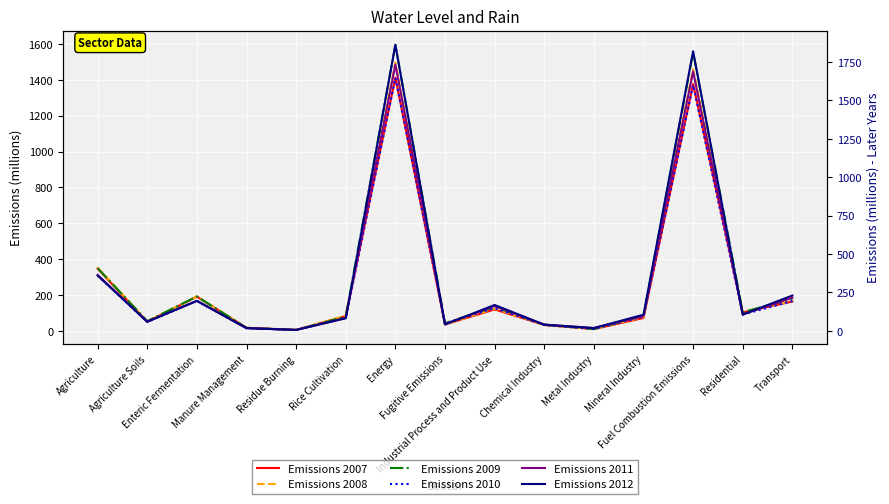

Reading left to right, what are all the values shown in this chart?

Emissions 2007: Agriculture=347.6	Agriculture Soils=50.6	Enteric Fermentation=191.5	Manure Management=17.3	Residue Burning=5.7	Rice Cultivation=82.5	Energy=1411.9	Fugitive Emissions=35.9	Industrial Process and Product Use=119.9	Chemical Industry=33.2	Metal Industry=10.2	Mineral Industry=72.2	Fuel Combustion Emissions=1376.0	Residential=103.5	Transport=164.1
Emissions 2008: Agriculture=353.3	Agriculture Soils=52.9	Enteric Fermentation=191.8	Manure Management=17.3	Residue Burning=5.6	Rice Cultivation=85.7	Energy=1495.7	Fugitive Emissions=36.8	Industrial Process and Product Use=124.2	Chemical Industry=33.0	Metal Industry=10.9	Mineral Industry=76.8	Fuel Combustion Emissions=1459.0	Residential=104.2	Transport=167.9
Emissions 2009: Agriculture=349.7	Agriculture Soils=54.6	Enteric Fermentation=192.1	Manure Management=17.3	Residue Burning=5.4	Rice Cultivation=80.4	Energy=1595.0	Fugitive Emissions=43.1	Industrial Process and Product Use=133.3	Chemical Industry=35.3	Metal Industry=10.2	Mineral Industry=84.2	Fuel Combustion Emissions=1551.9	Residential=104.7	Transport=179.2
Emissions 2010: Agriculture=359.7	Agriculture Soils=58.1	Enteric Fermentation=195.0	Manure Management=17.7	Residue Burning=5.9	Rice Cultivation=83.0	Energy=1645.7	Fugitive Emissions=46.6	Industrial Process and Product Use=148.3	Chemical Industry=38.0	Metal Industry=13.0	Mineral Industry=92.5	Fuel Combustion Emissions=1599.2	Residential=106.0	Transport=194.2
Emissions 2011: Agriculture=363.6	Agriculture Soils=60.7	Enteric Fermentation=195.2	Manure Management=17.7	Residue Burning=6.2	Rice Cultivation=83.9	Energy=1732.6	Fugitive Emissions=44.9	Industrial Process and Product Use=161.5	Chemical Industry=40.9	Metal Industry=18.7	Mineral Industry=96.4	Fuel Combustion Emissions=1687.7	Residential=106.9	Transport=215.4
Emissions 2012: Agriculture=360.2	Agriculture Soils=59.0	Enteric Fermentation=195.3	Manure Management=17.6	Residue Burning=6.2	Rice Cultivation=82.1	Energy=1861.2	Fugitive Emissions=41.7	Industrial Process and Product Use=168.4	Chemical Industry=39.9	Metal Industry=18.0	Mineral Industry=105.3	Fuel Combustion Emissions=1819.4	Residential=106.2	Transport=229.9